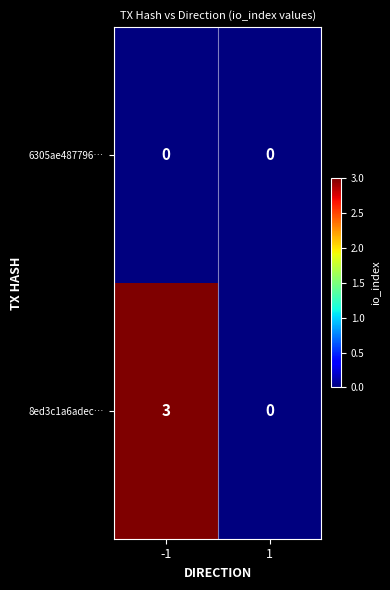

Which series has the largest total across all categories?

8ed3c1a6adec…